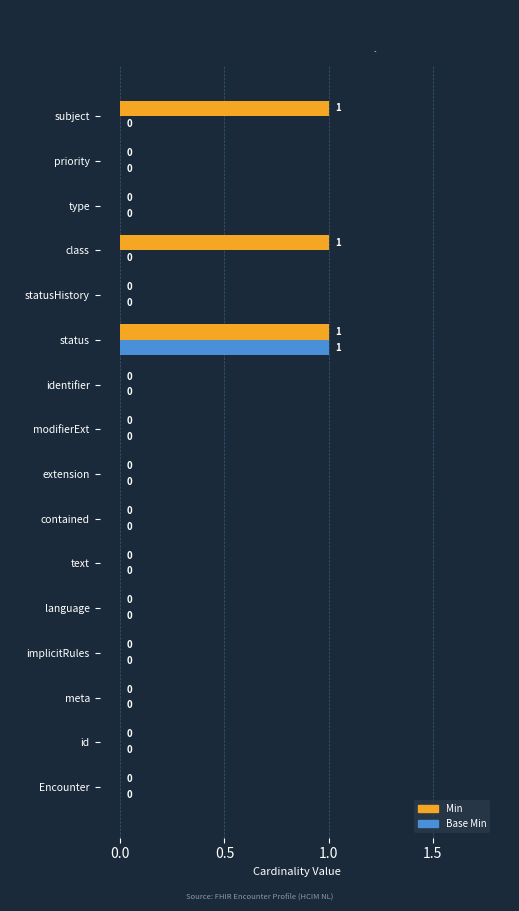

True or false: Base Min has a value of 1 at contained.

False